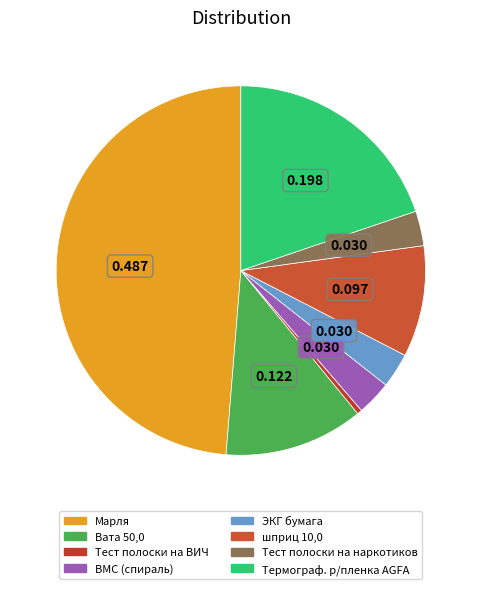

Is it true that ЭКГ бумага is 3% of the pie?

True